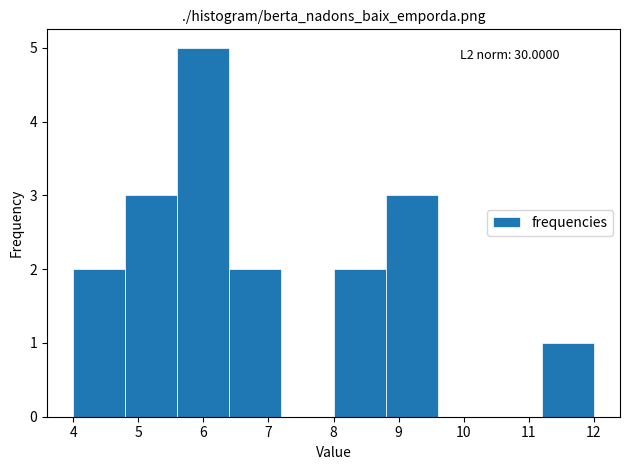

Over which range of the x-axis is the bar tallest?

5.6 to 6.4